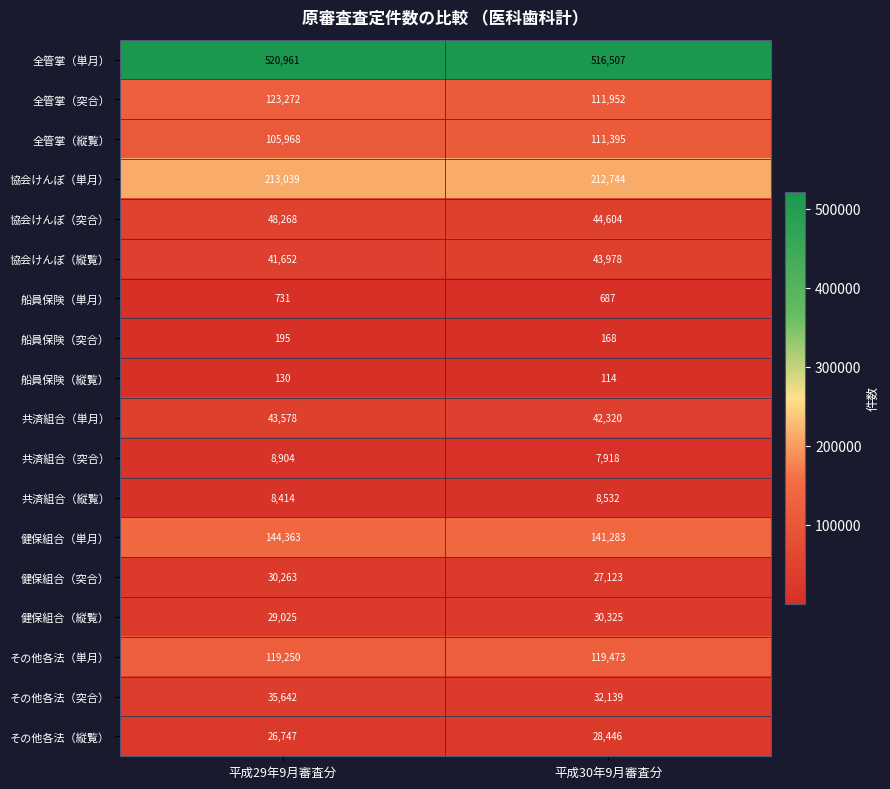

At 平成29年9月審査分, list the series in order from largest to smallest.

全管掌（単月）, 協会けんぽ（単月）, 健保組合（単月）, 全管掌（突合）, その他各法（単月）, 全管掌（縦覧）, 協会けんぽ（突合）, 共済組合（単月）, 協会けんぽ（縦覧）, その他各法（突合）, 健保組合（突合）, 健保組合（縦覧）, その他各法（縦覧）, 共済組合（突合）, 共済組合（縦覧）, 船員保険（単月）, 船員保険（突合）, 船員保険（縦覧）